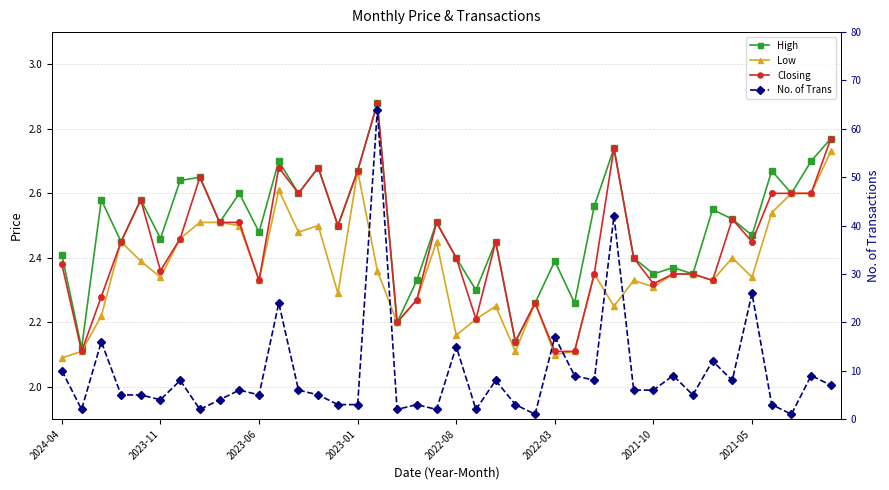

What are all the series names shown in the legend?

High, Low, Closing, No. of Trans